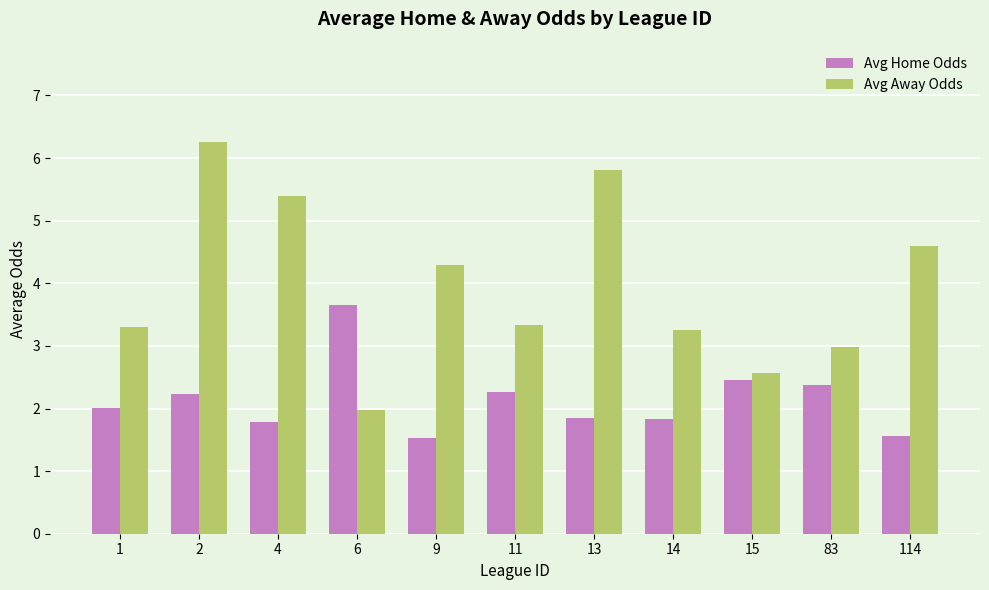

How many series are shown in this chart?

2